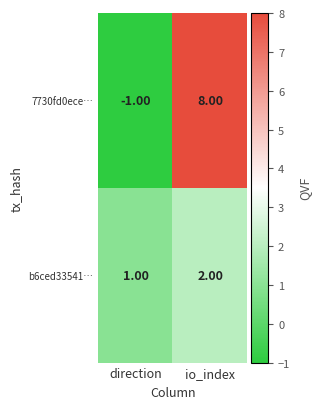

Rank the series at io_index from lowest to highest value.

b6ced33541…, 7730fd0ece…